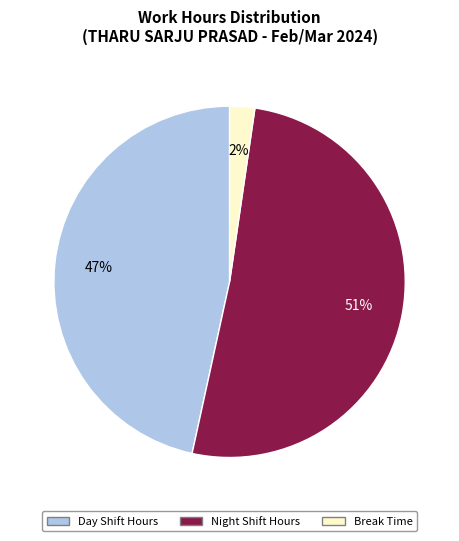

Rank the categories by value from highest to lowest.

Night Shift Hours, Day Shift Hours, Break Time